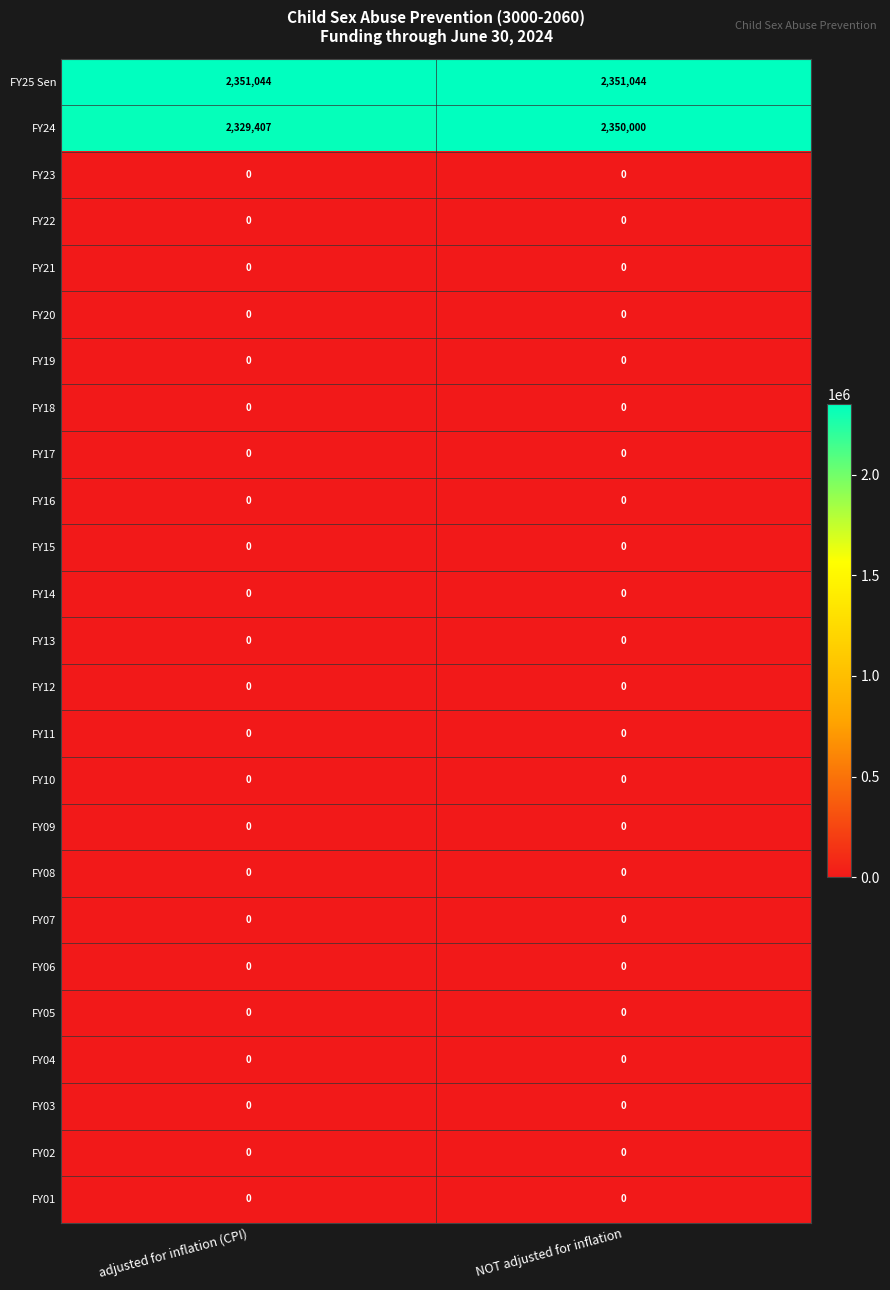

True or false: FY25 Sen has a value of 2351044 at NOT adjusted for inflation.

True